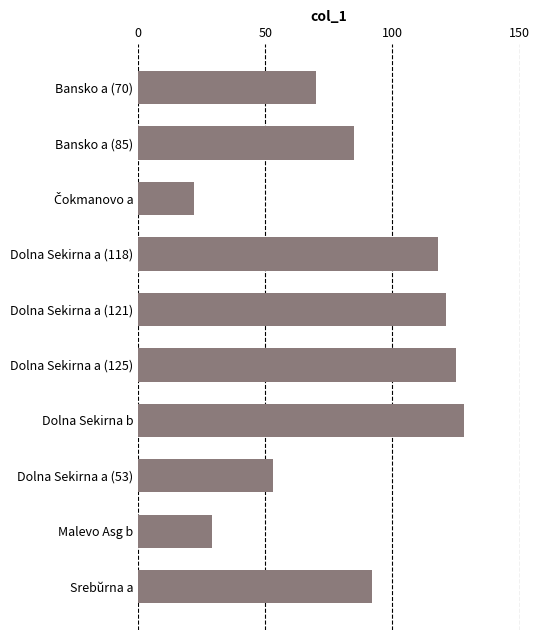

How many values are below 92?

5